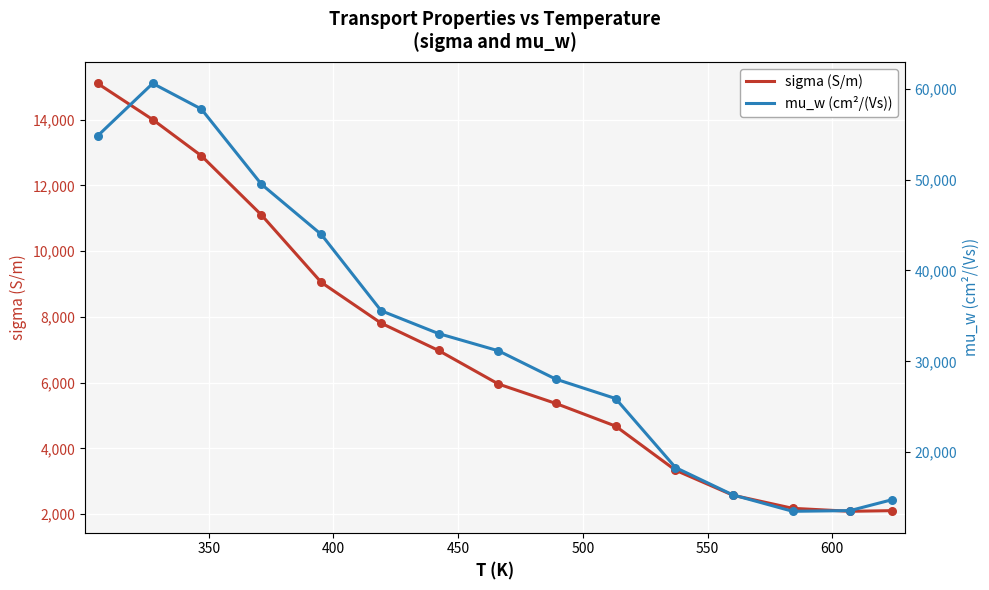

What is the minimum value for sigma (S/m)?

2090